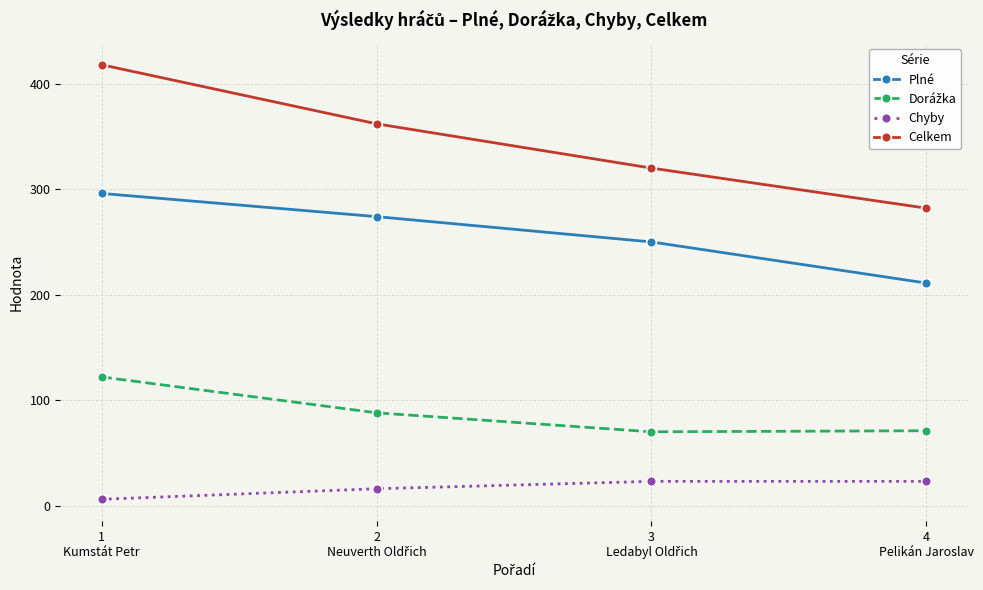

True or false: Chyby and Celkem intersect in this chart.

False